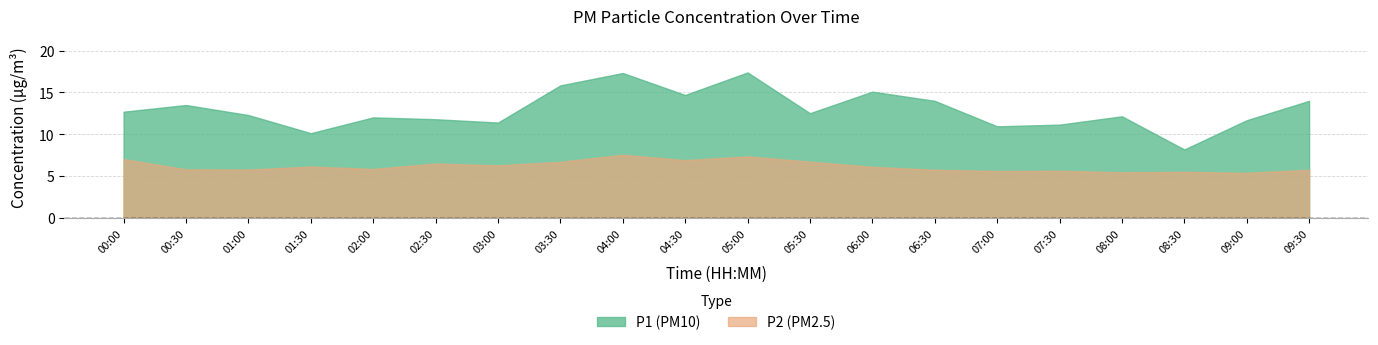

What is the value of the P1 point at the 14th from the left?

14.0